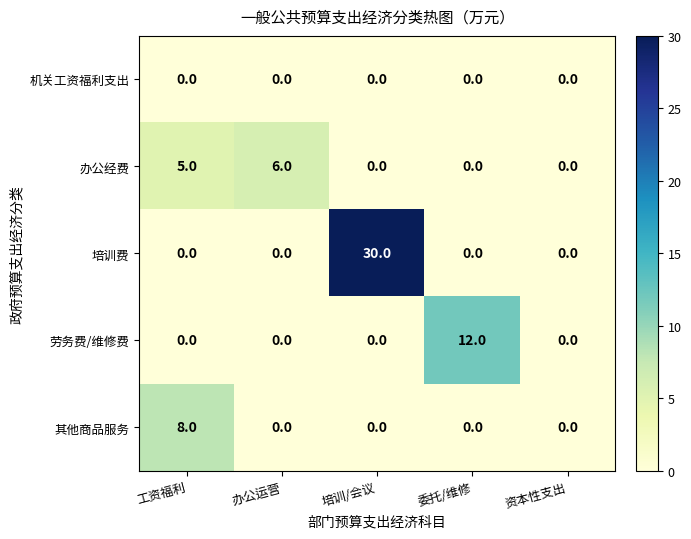

The value of 办公经费 at 资本性支出 is 0. True or false?

True